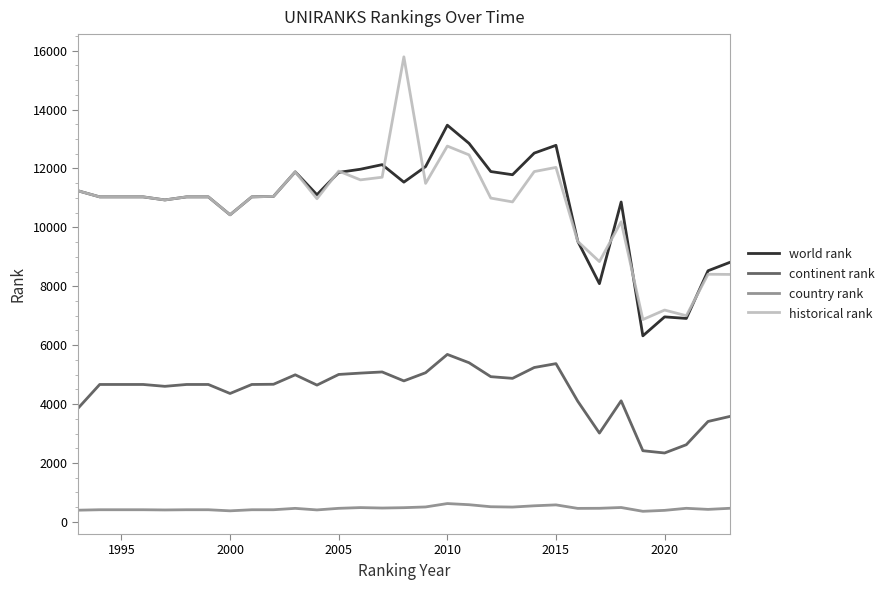

Which series has the largest range (max minus min)?

historical rank